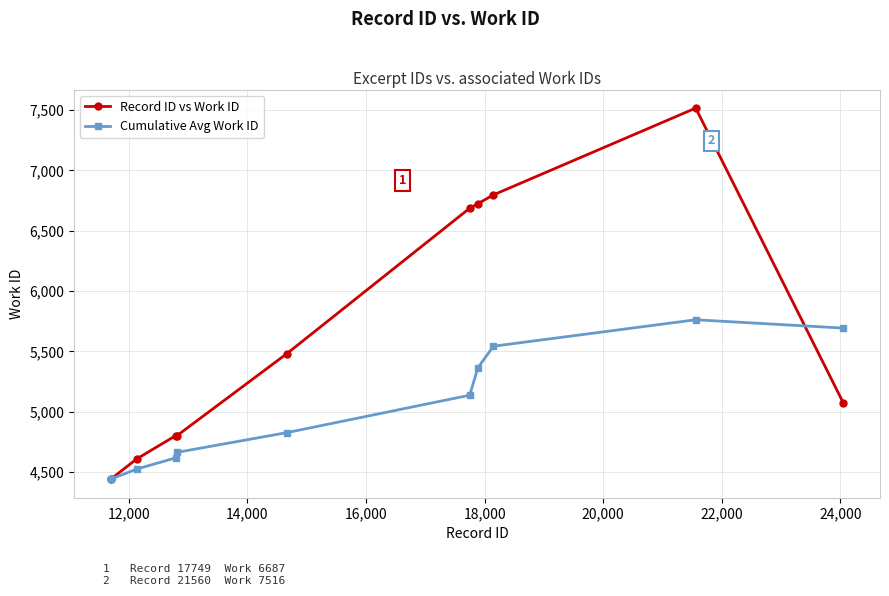

Rank the series by their average value, from highest to lowest.

Record ID vs Work ID, Cumulative Avg Work ID